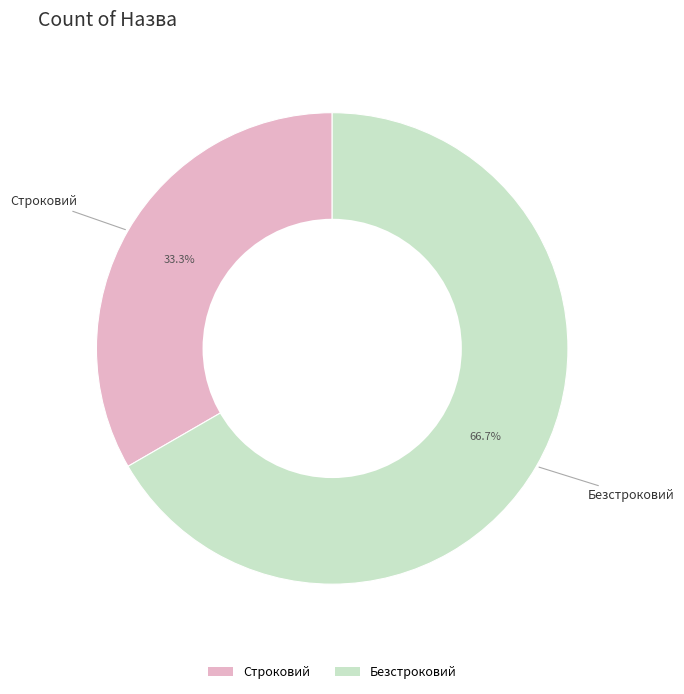

Rank the categories by value from lowest to highest.

Строковий, Безстроковий